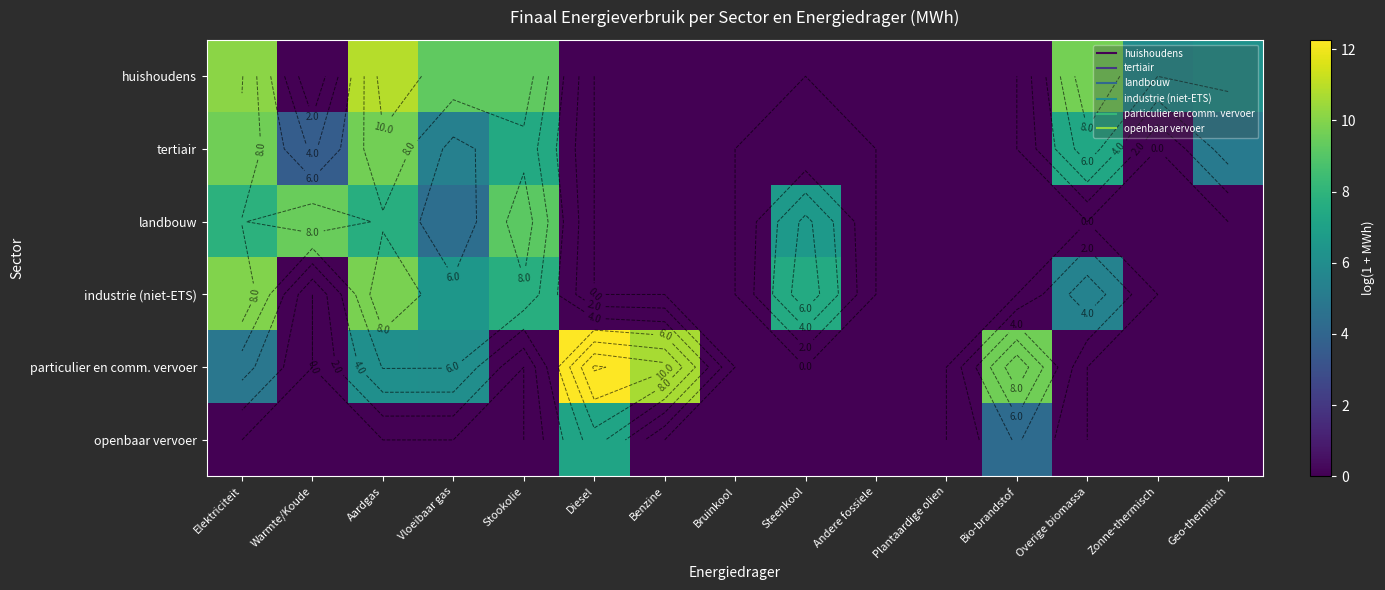

How many values in particulier en comm. vervoer are above zero?

6